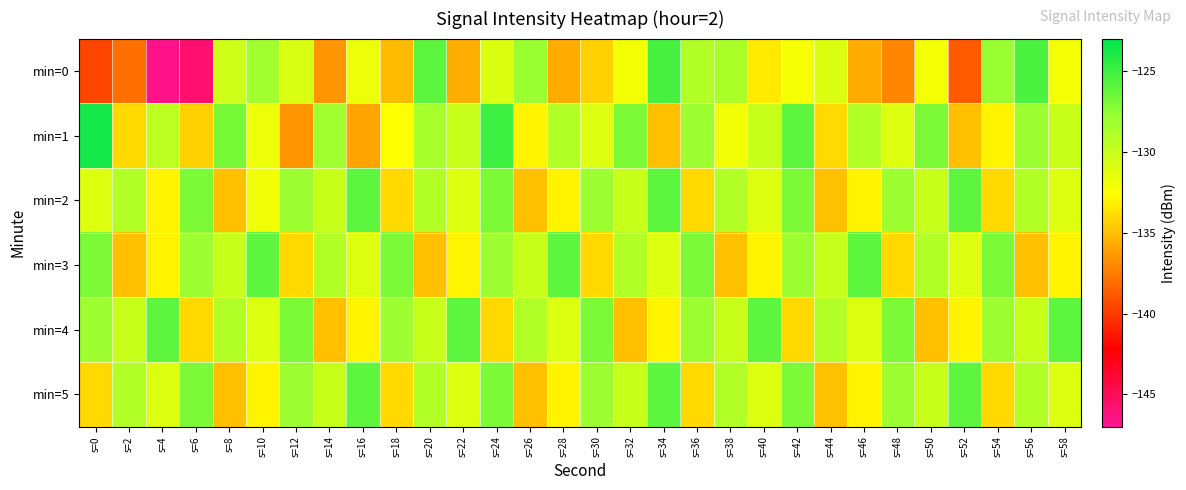

How many data points does each series have?

30